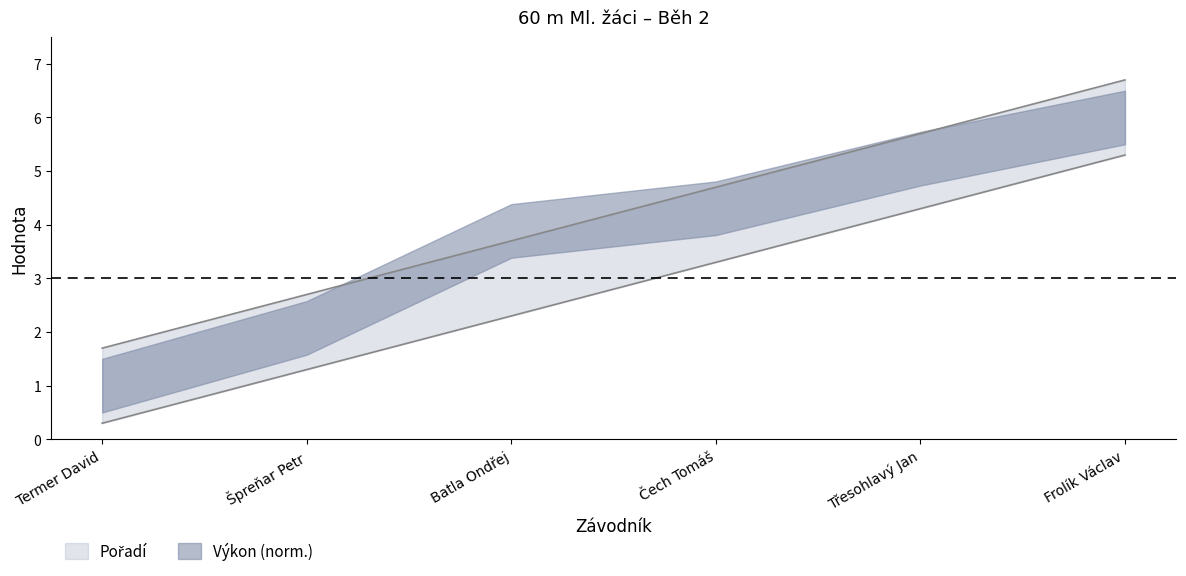

How many lines are shown in the chart?

2